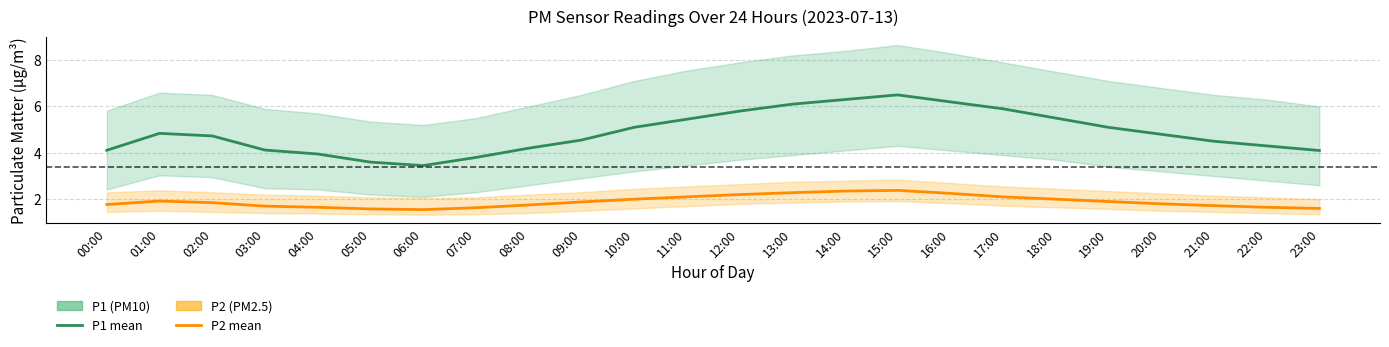

What is the sum of all P1 values?

117.0